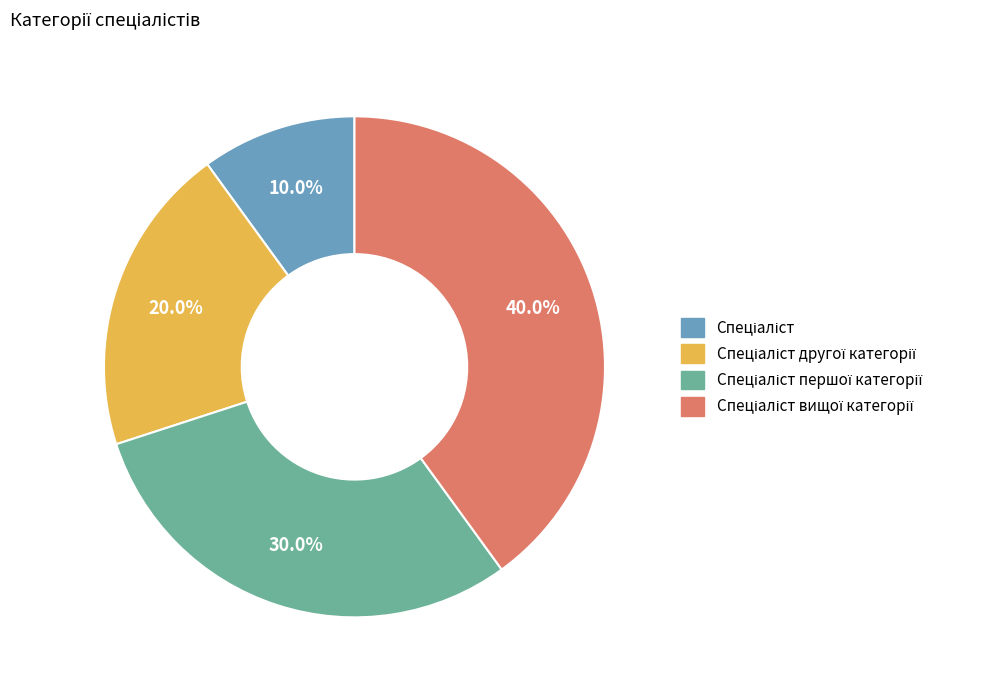

How many slices are in this pie chart?

4